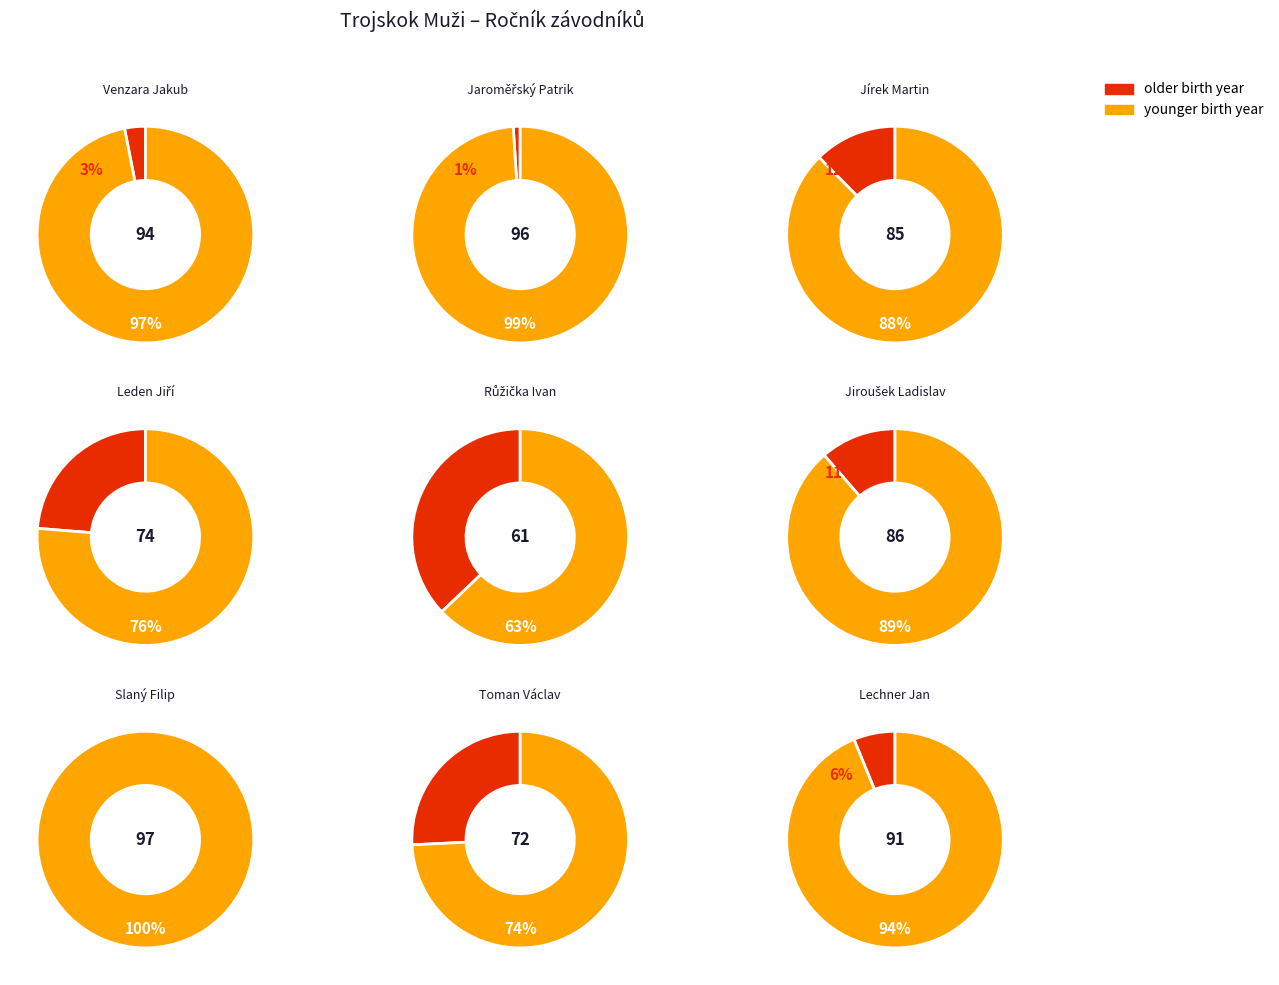

What is the change in value from Toman Václav to Lechner Jan?

+19